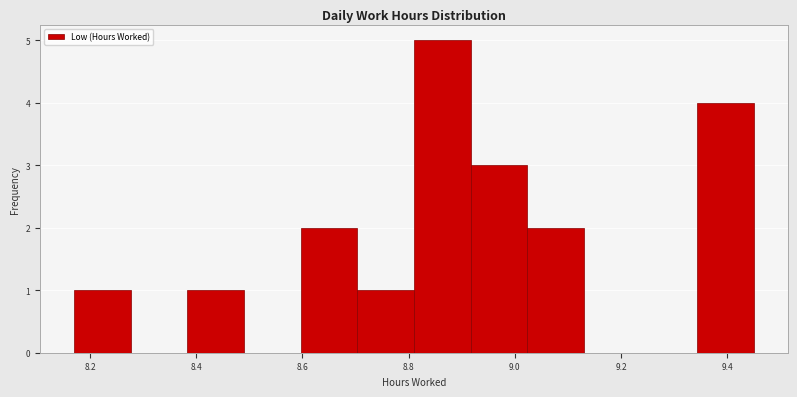

Reading left to right, transcribe this chart: for each bar, give the range it covers on the x-axis and its height. Neither the bar edges nor the heights are printed on the chart, so give them approximately, as read against the axes.

8.18 to 8.28: 1
8.28 to 8.38: 0
8.38 to 8.50: 1
8.50 to 8.60: 0
8.60 to 8.70: 2
8.70 to 8.82: 1
8.82 to 8.92: 5
8.92 to 9.02: 3
9.02 to 9.14: 2
9.14 to 9.24: 0
9.24 to 9.34: 0
9.34 to 9.46: 4